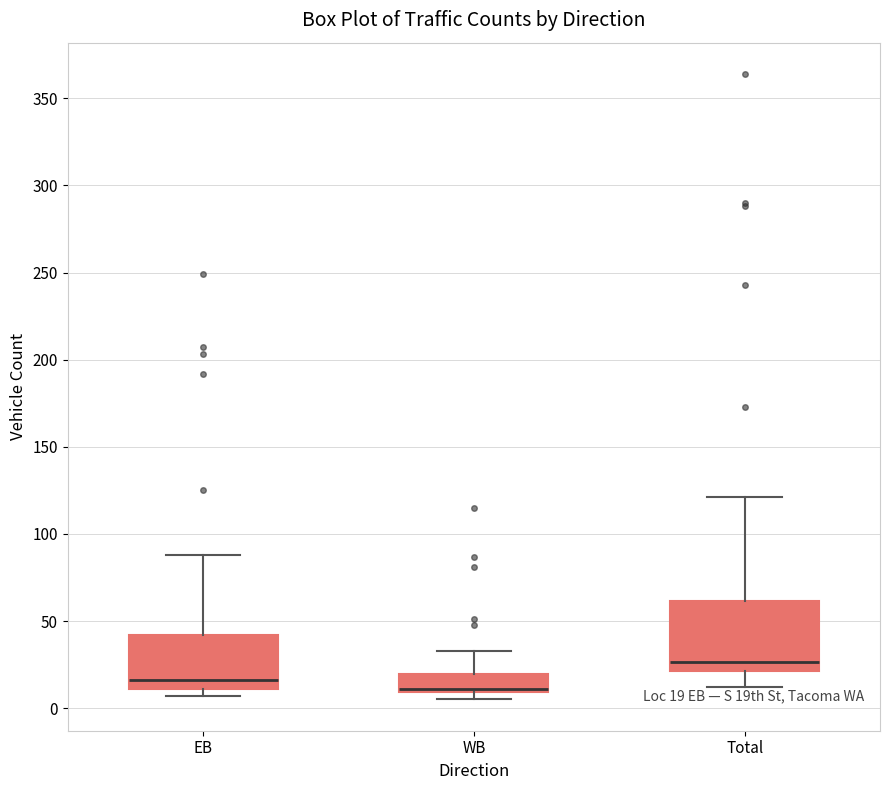

Which box has the highest median line?

Total